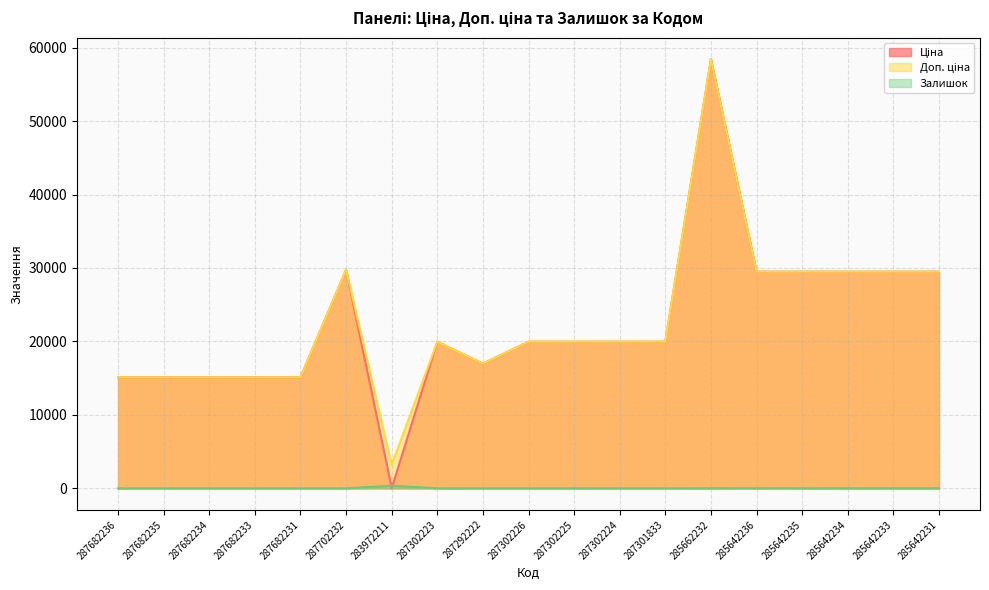

How many values in the Ціна series exceed 19964?

12